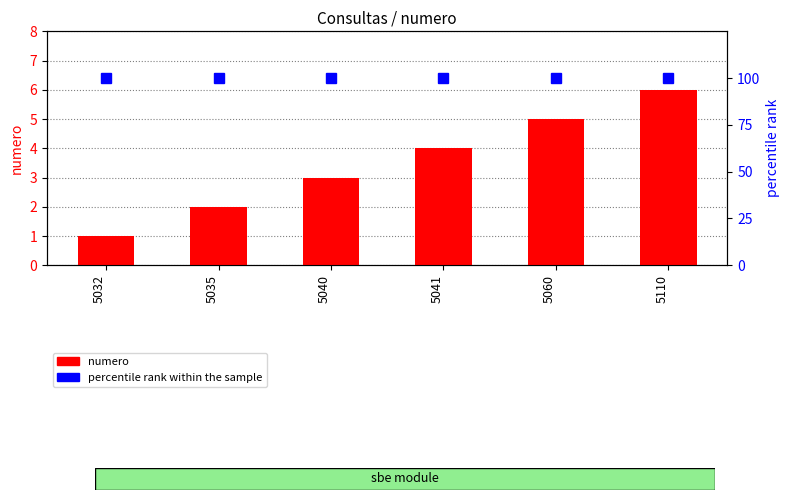

List the series in order of their peak value, highest first.

percentile rank within the sample, numero